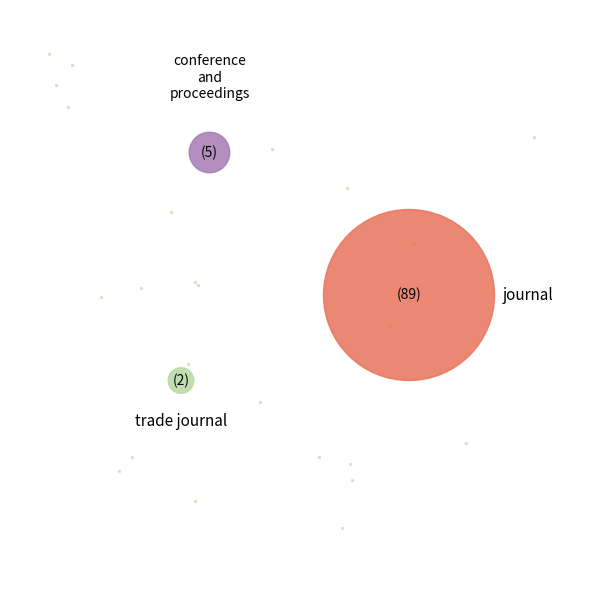

The trade journal slice represents 2% of the pie. True or false?

True